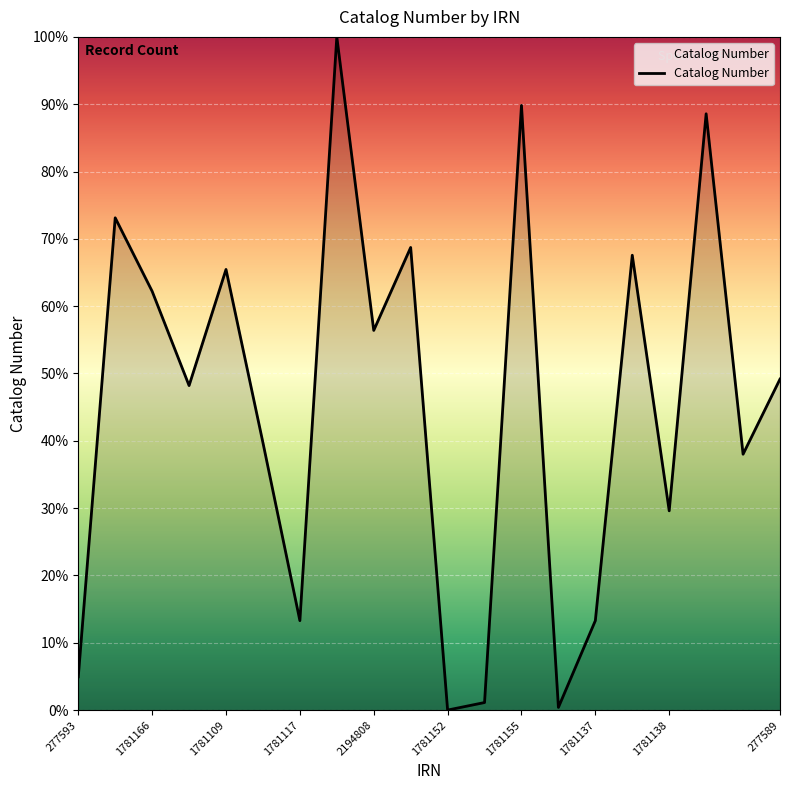

What is the maximum value shown in the chart?

100.0